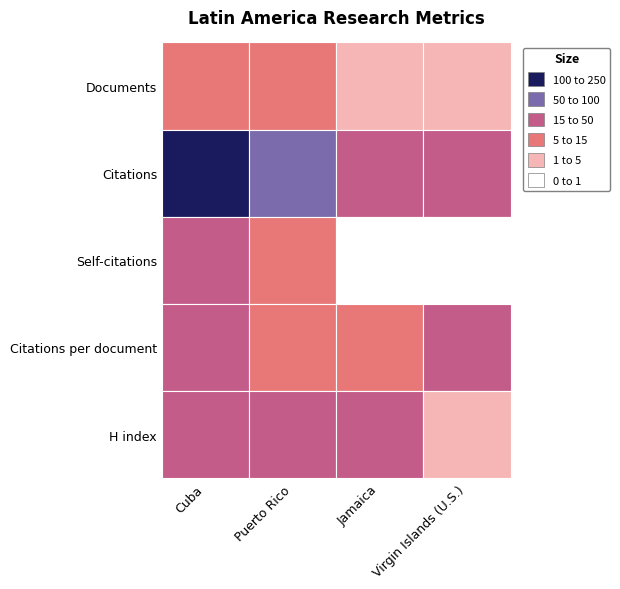

Reading left to right, what are all the values shown in this chart?

Cuba: 0=14.0	1=219.0	2=26.0	3=15.6	4=40.0
Puerto Rico: 0=7.0	1=84.0	2=5.0	3=12.0	4=34.0
Jamaica: 0=2.0	1=21.0	2=0.0	3=10.5	4=20.0
Virgin Islands (U.S.): 0=1.0	1=22.0	2=0.0	3=22.0	4=1.0